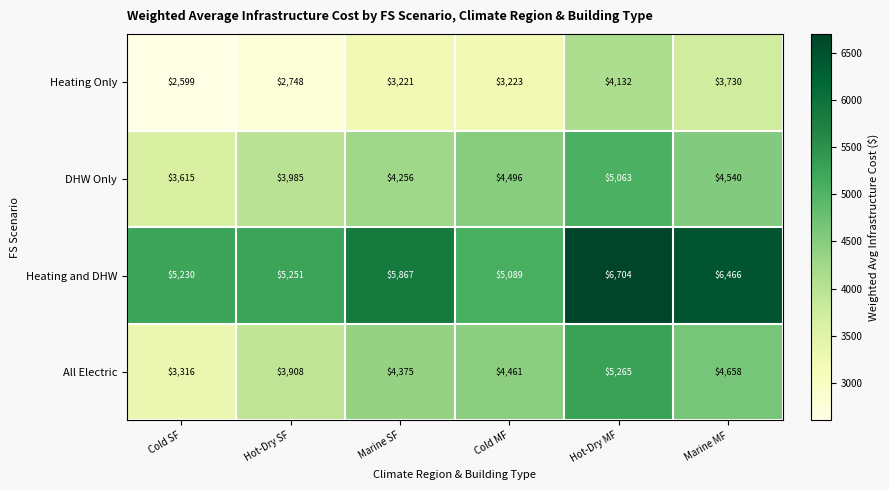

What is the total value across all series at Marine MF?

19394